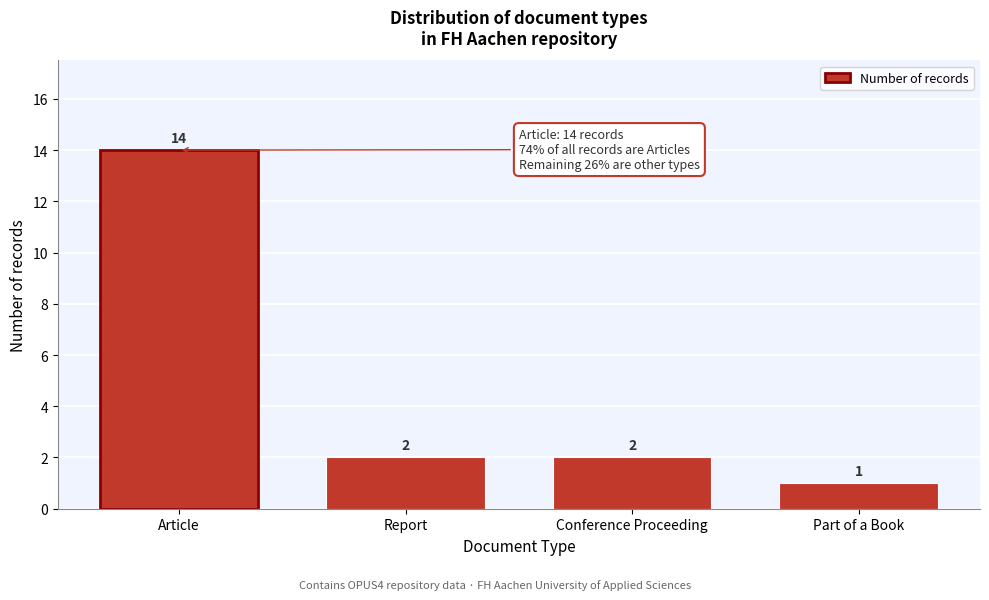

Reading left to right, transcribe all the data shown in this chart.

Article=14	Report=2	Conference Proceeding=2	Part of a Book=1